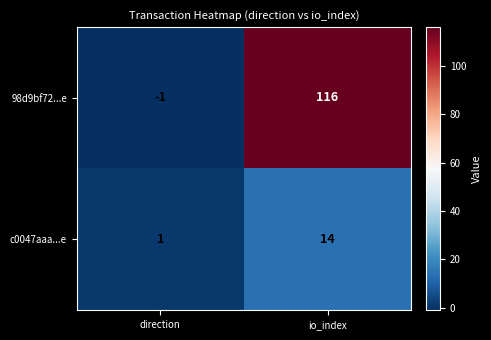

What is the difference between the c0047aaa...e values at direction and io_index?

13